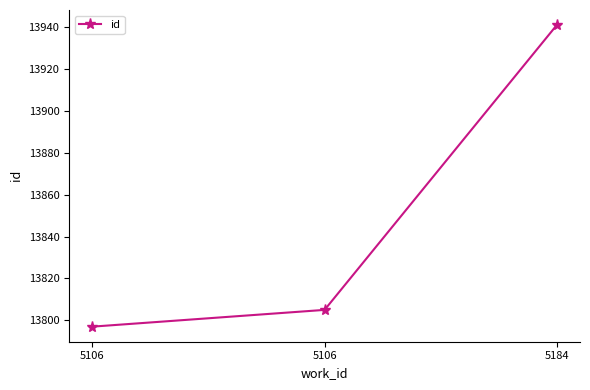

How many lines are shown in the chart?

1